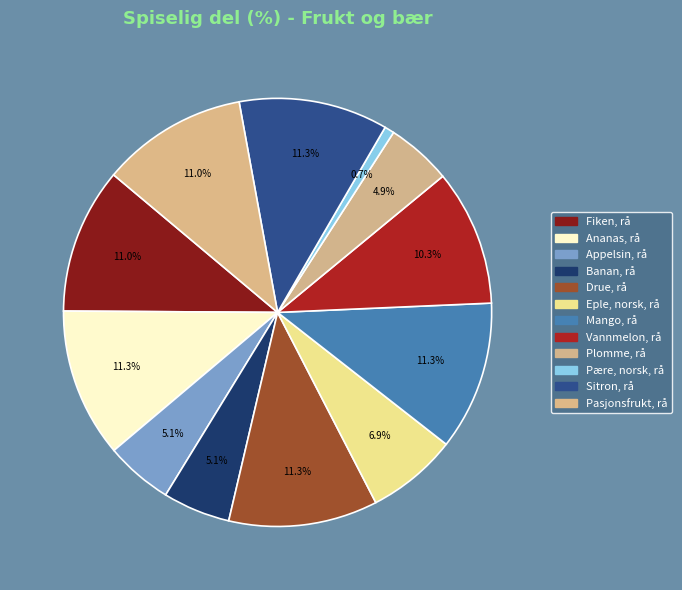

What percentage is the Fiken, rå slice, to the nearest percent?

11%